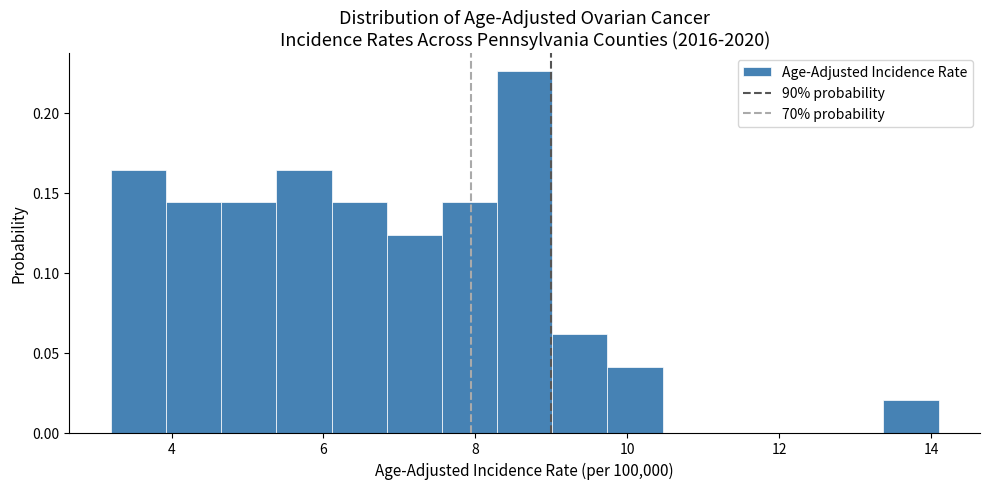

Around what value on the x-axis is the tallest bar? Give the approximate position of its centre, as read against the axis.

8.6